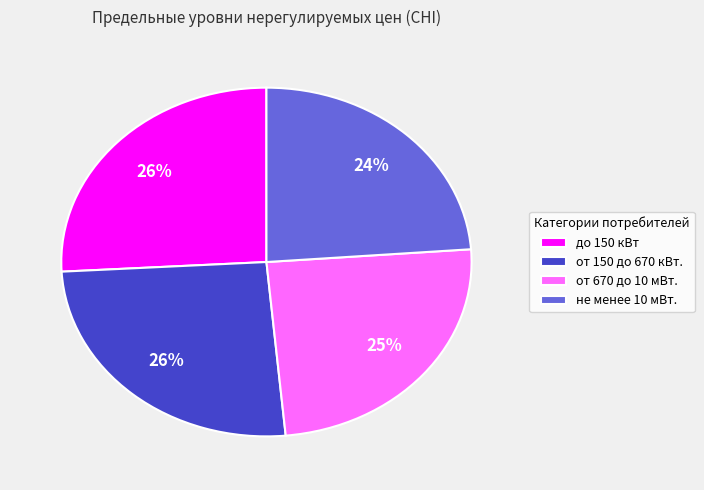

To the nearest percent, what portion does до 150 кВт represent?

26%